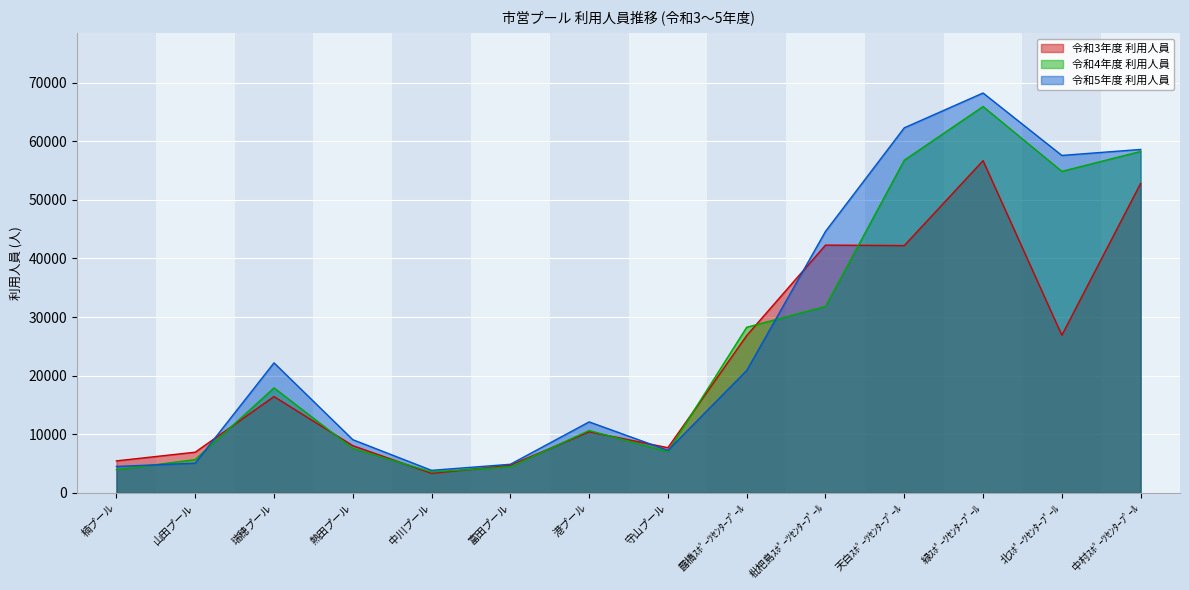

What is the maximum value shown in the chart?

68215